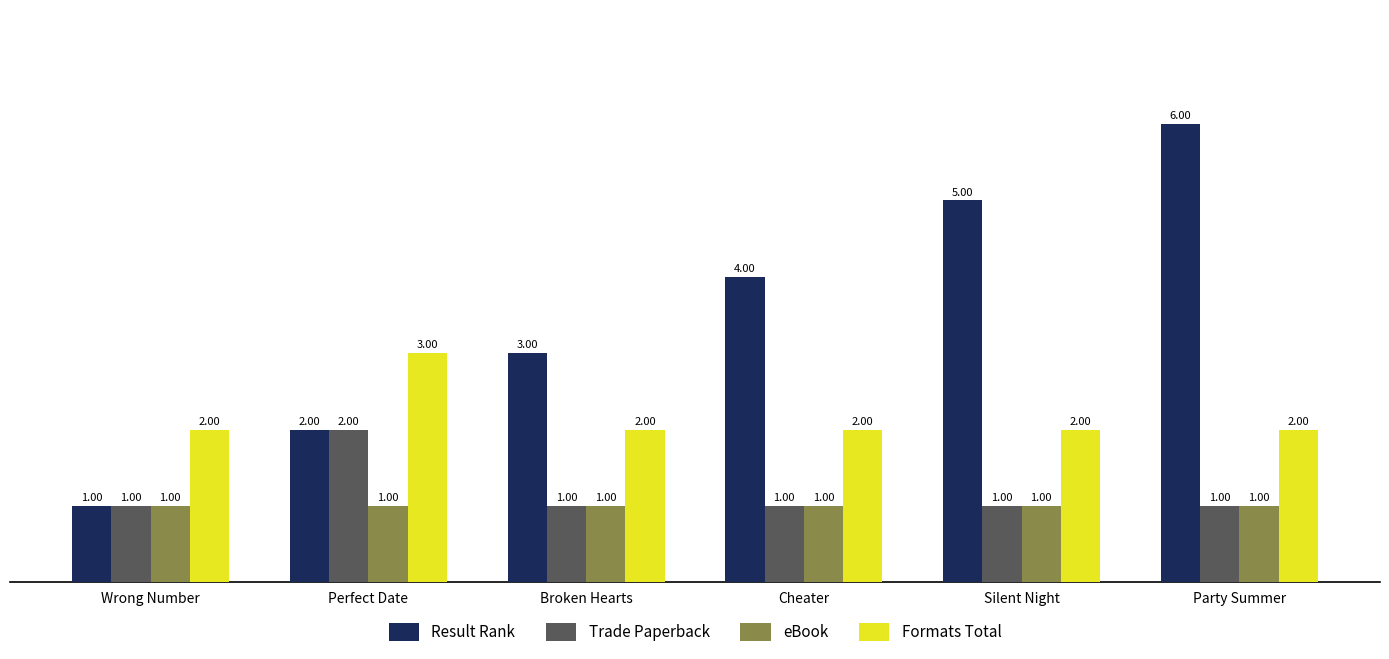

List the series in order of their peak value, highest first.

Result Rank, Formats Total, Trade Paperback, eBook